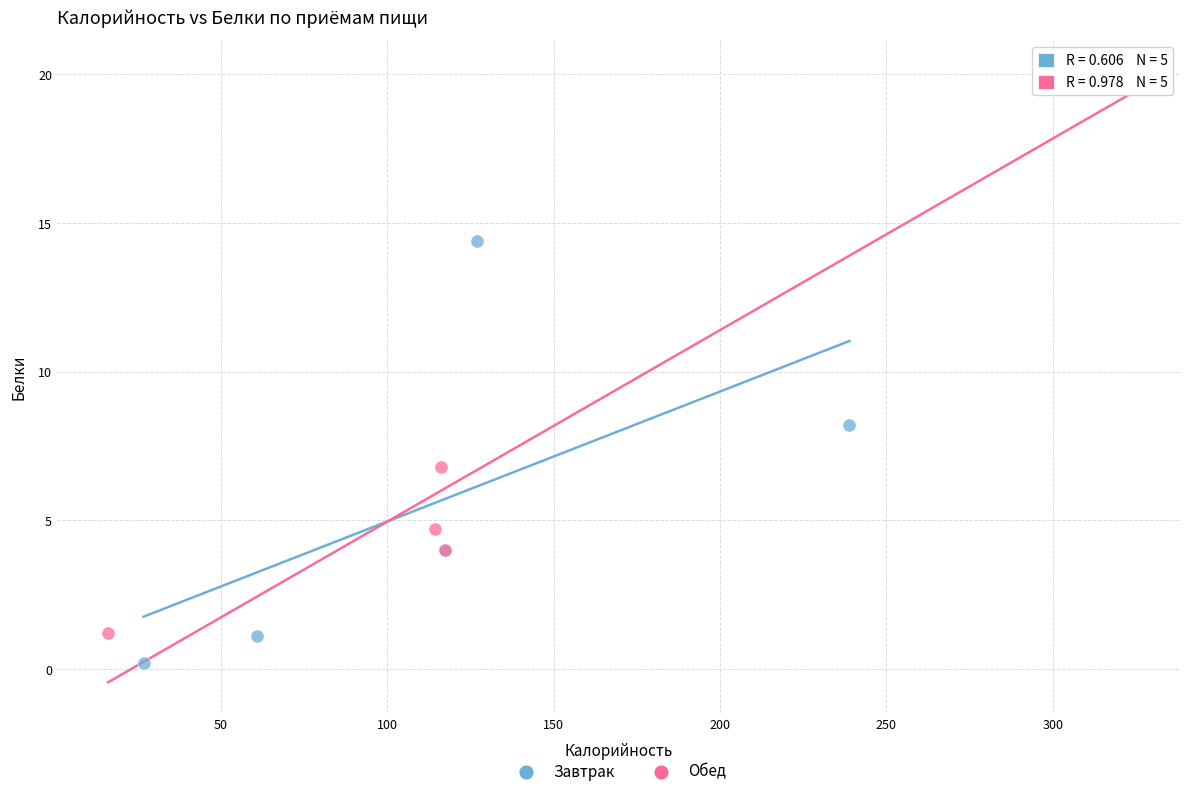

What are all the series names shown in the legend?

Завтрак, Обед